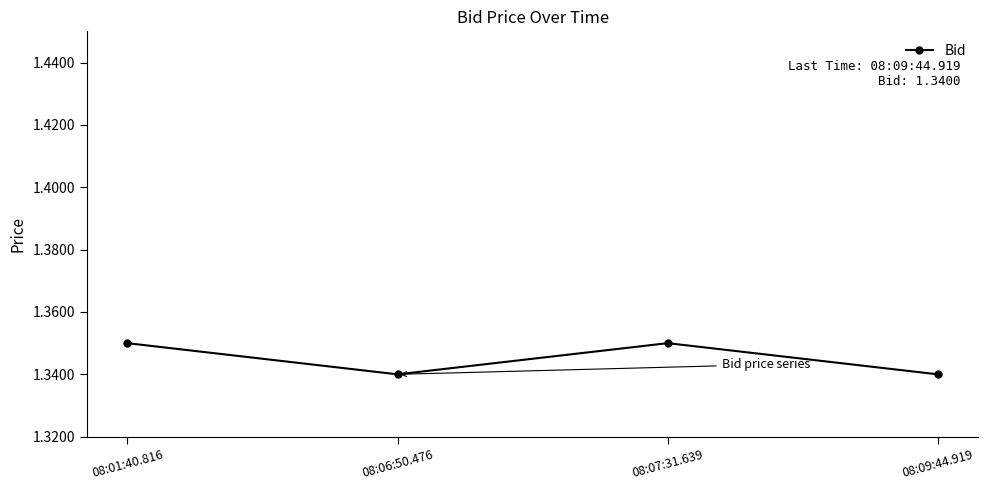

The value at 08:01:40.816 is 0.9. True or false?

False